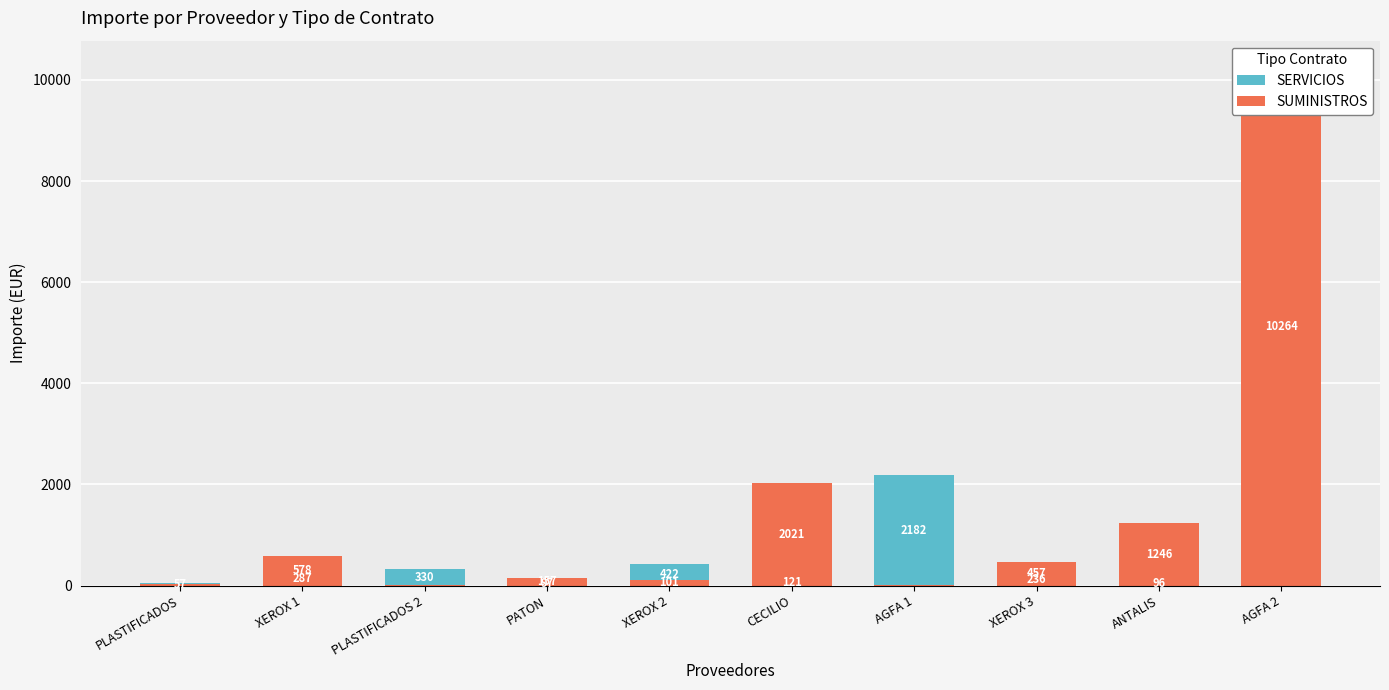

What position from the right is XEROX 3?

3